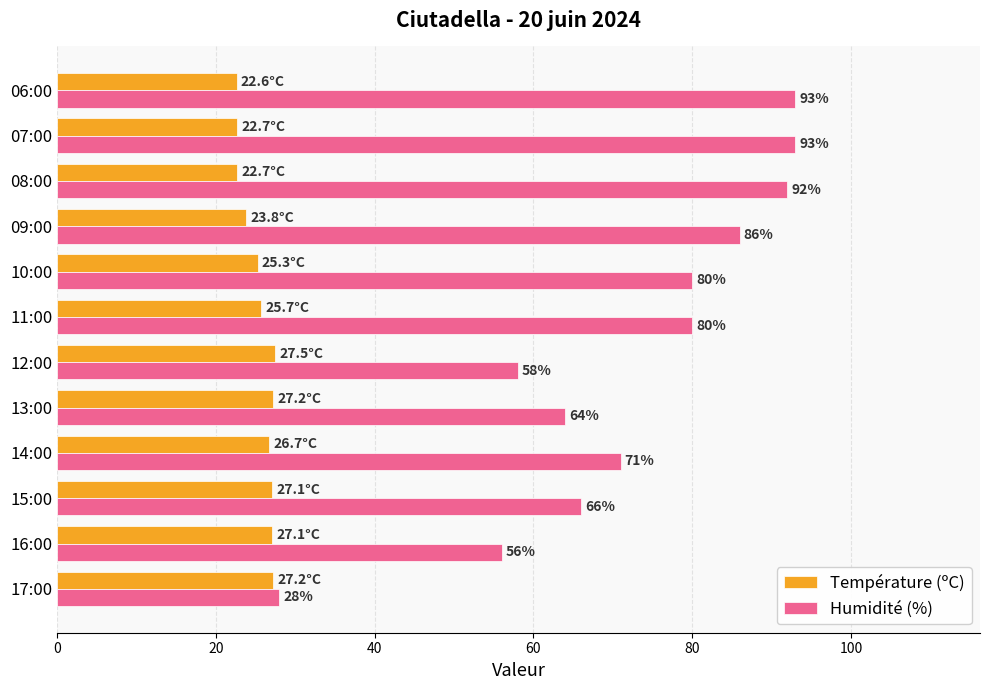

What is the sum of all Température (ºC) values?

305.6